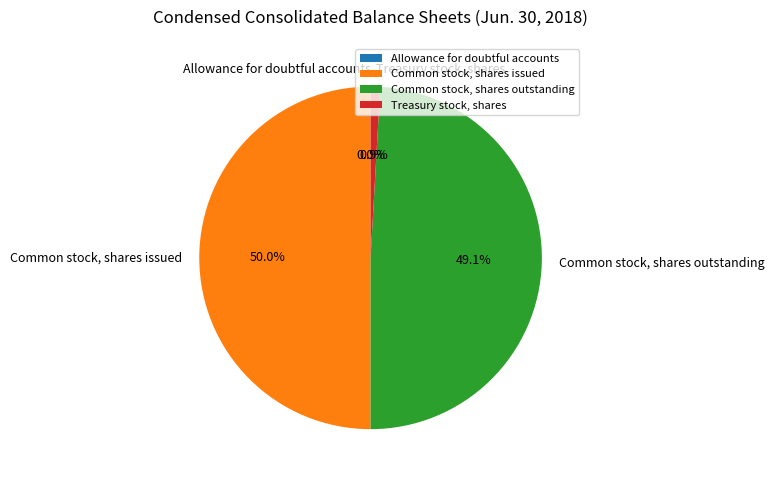

Does Treasury stock, shares account for over 50% of the chart?

No